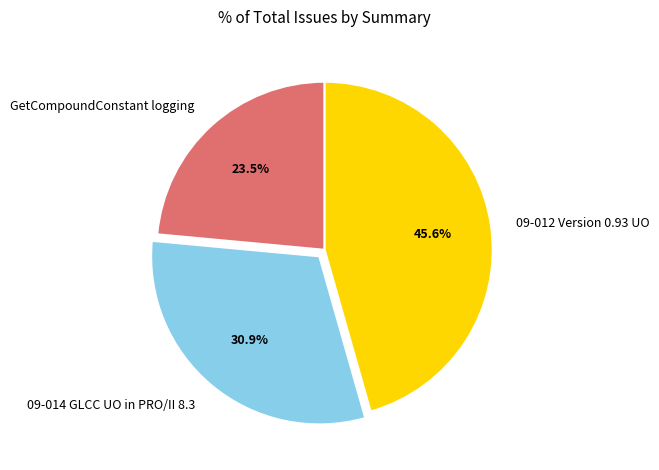

To the nearest percent, what portion does 09-014 GLCC UO in PRO/II 8.3 represent?

31%